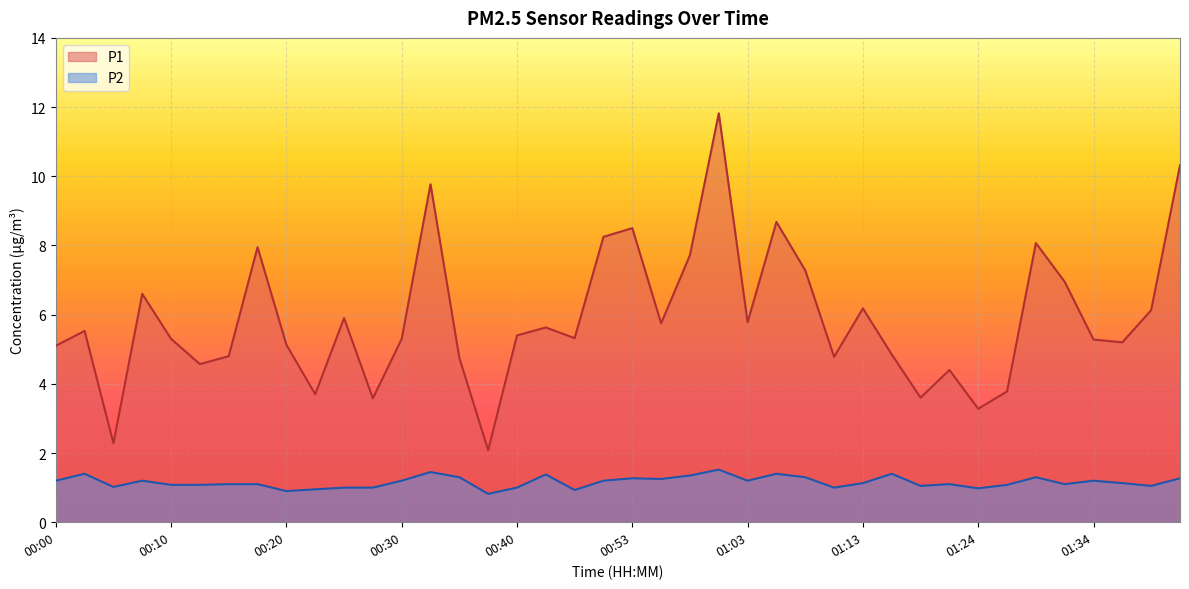

Rank the categories by P2 value from lowest to highest.

00:38, 00:20, 00:48, 00:23, 01:24, 00:25, 00:28, 00:40, 01:11, 00:05, 01:19, 01:39, 00:10, 00:12, 01:26, 00:15, 00:18, 01:21, 01:31, 01:13, 01:36, 00:00, 00:07, 00:30, 00:50, 01:03, 01:34, 00:56, 00:53, 01:41, 00:35, 01:08, 01:29, 00:58, 00:43, 00:02, 01:06, 01:16, 00:33, 01:01